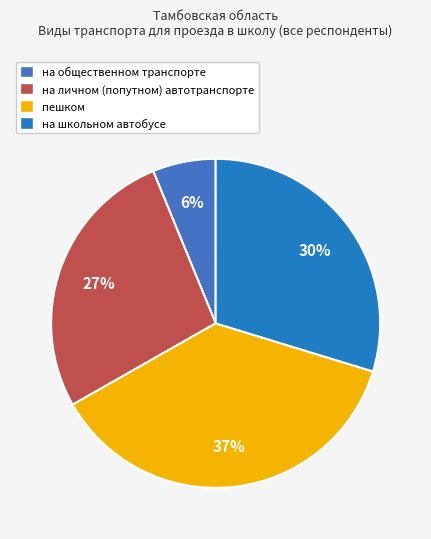

Is there any slice that represents more than half of the pie?

No